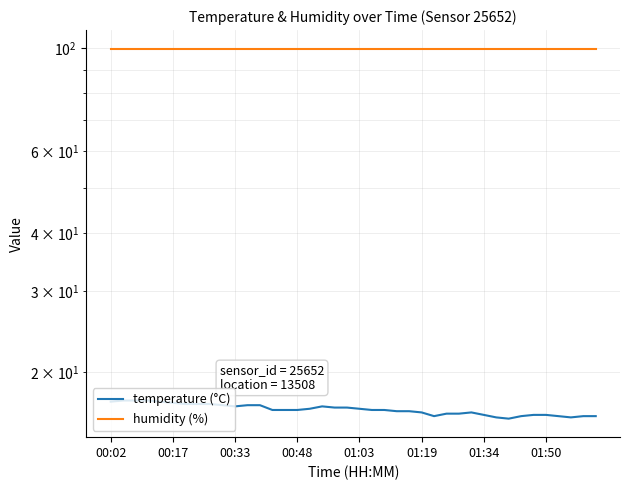

How many interior local peaks does the temperature (°C) series have?

2